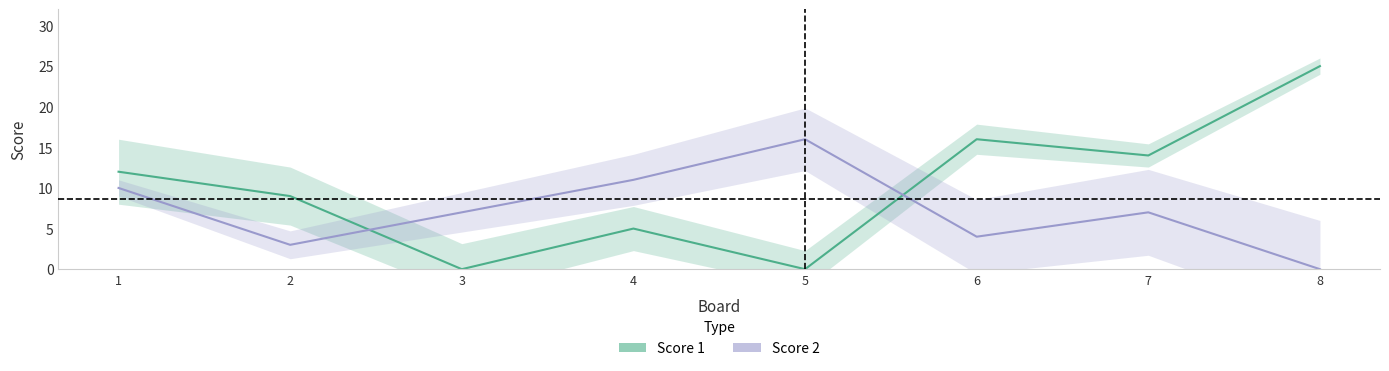

List the series in order of their overall mean, highest first.

Score 1, Score 2